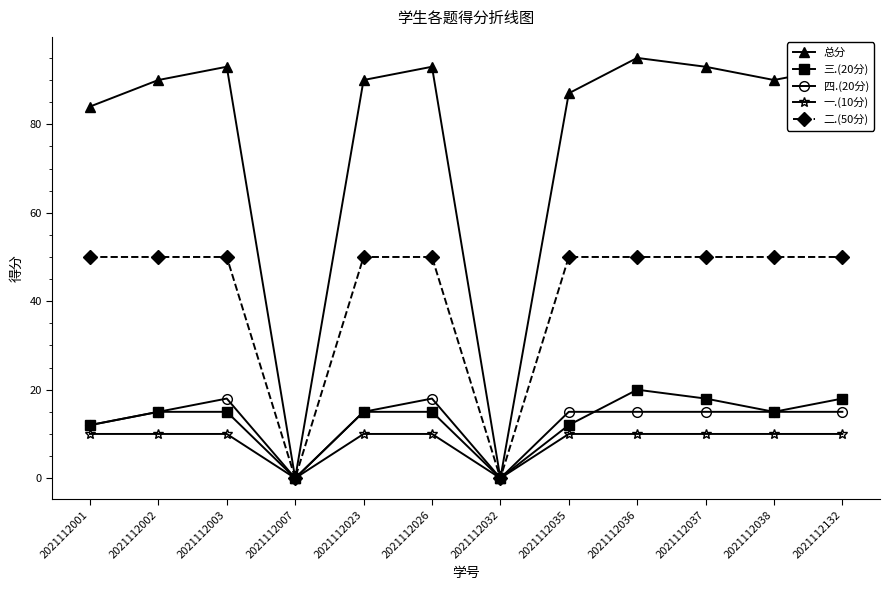

The 四.(20分) series shows 15 at 2021112023. True or false?

True